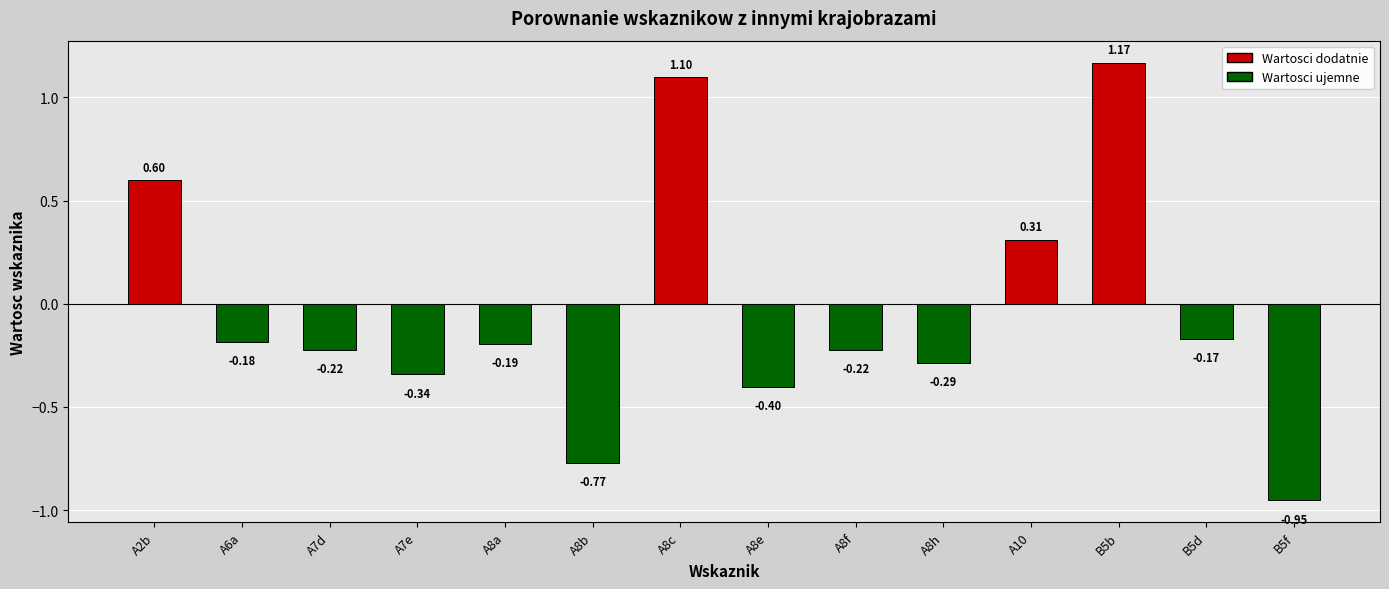

What is the difference between the maximum and minimum values?

2.1